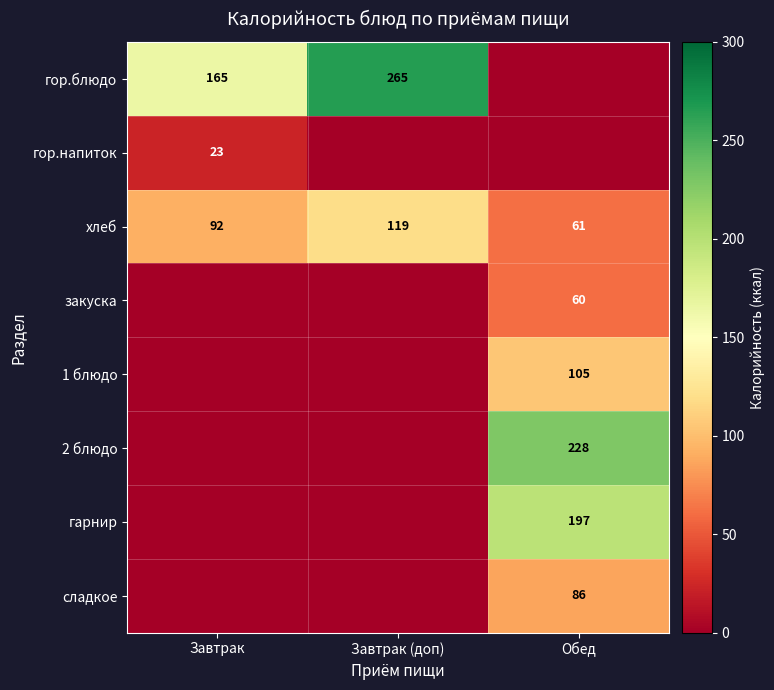

Is it true that хлеб equals 98 at Обед?

False